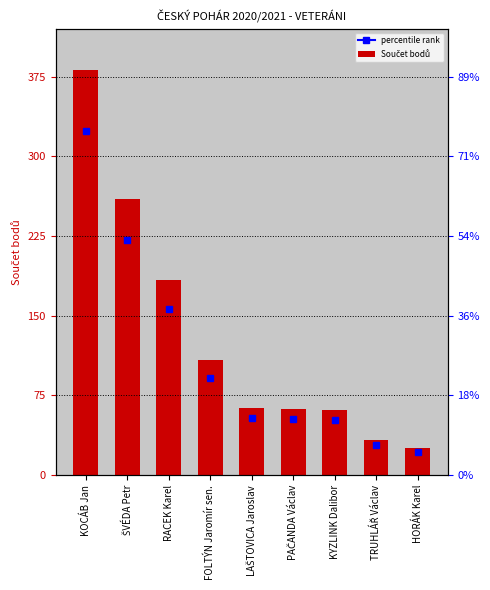

True or false: the data shows 82 at ŠVÉDA Petr.

False